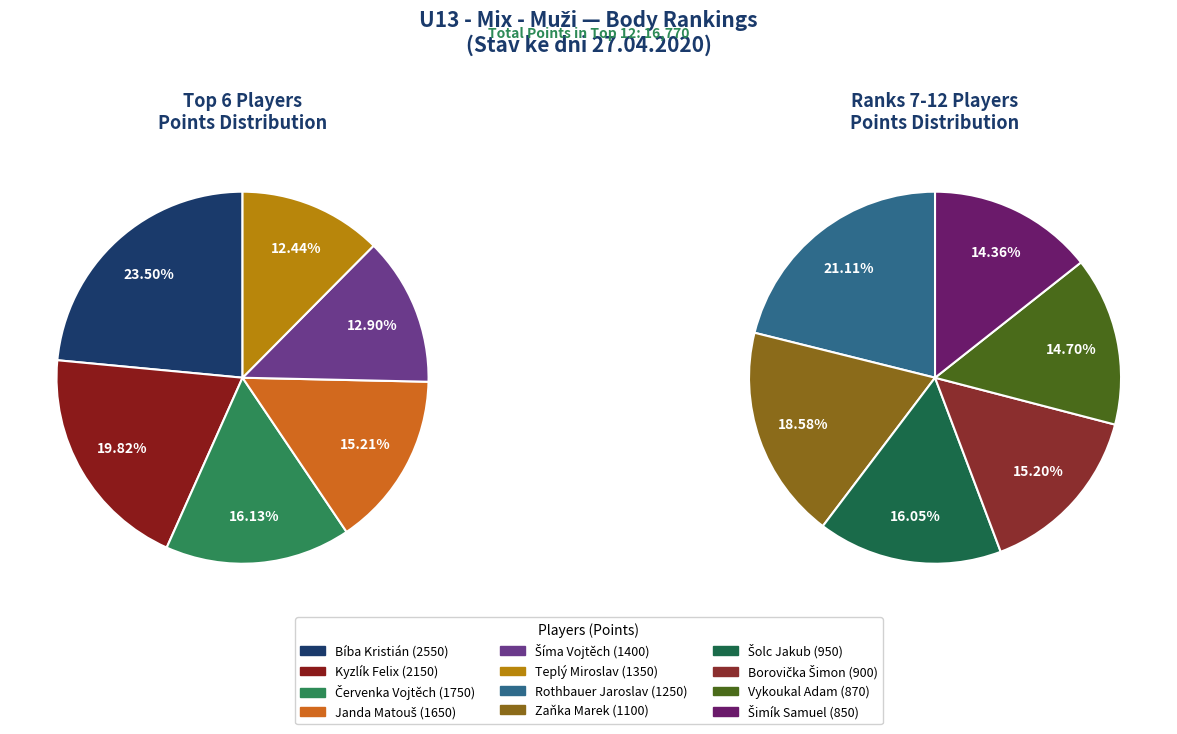

To the nearest percent, what portion does Šíma Vojtěch represent?

8%